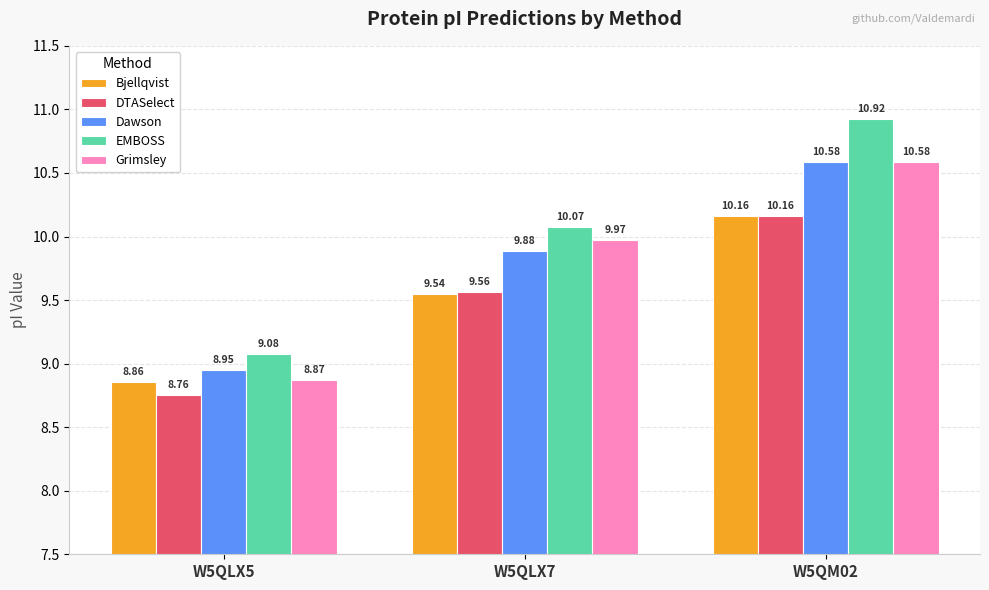

Is the value of DTASelect at W5QLX5 greater than the value of Grimsley at W5QLX7?

No